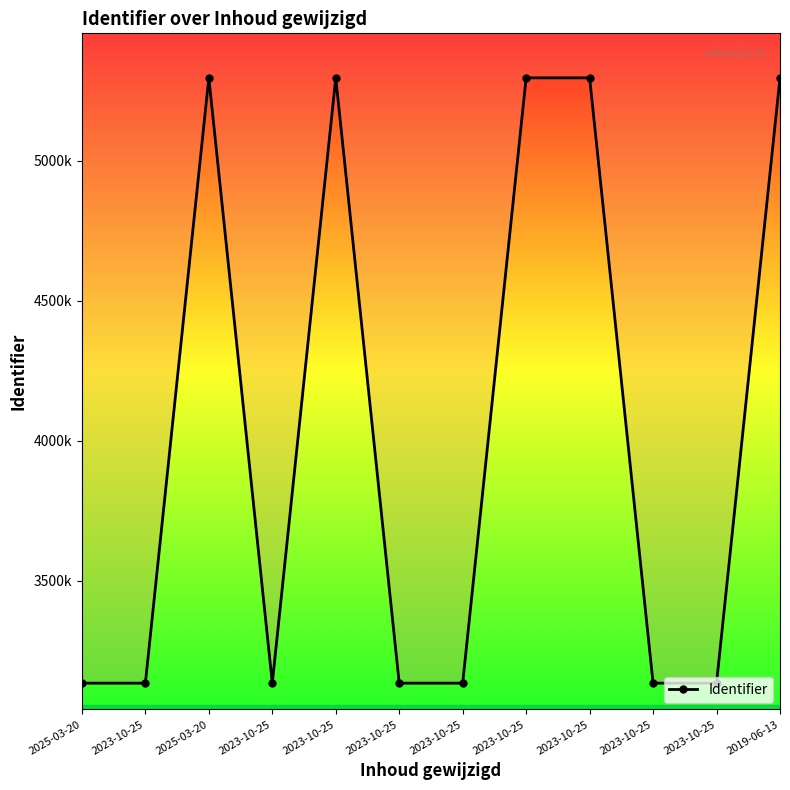

What value does the data have at 2023-10-25?

3134418